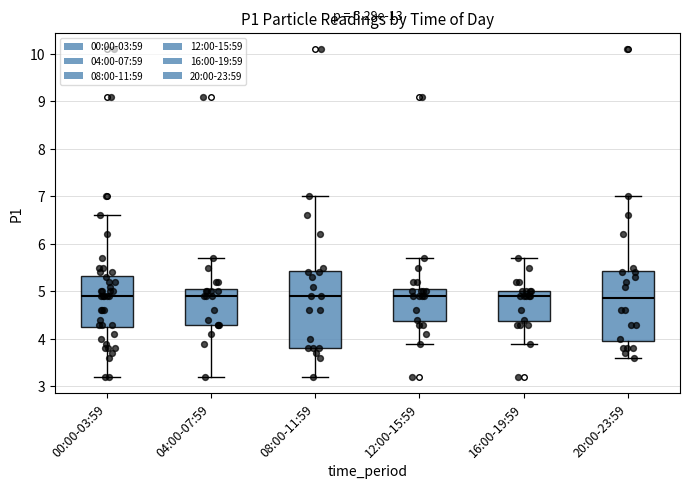

Comparing the boxes themselves (not the whiskers), which one is the tallest?

08:00-11:59